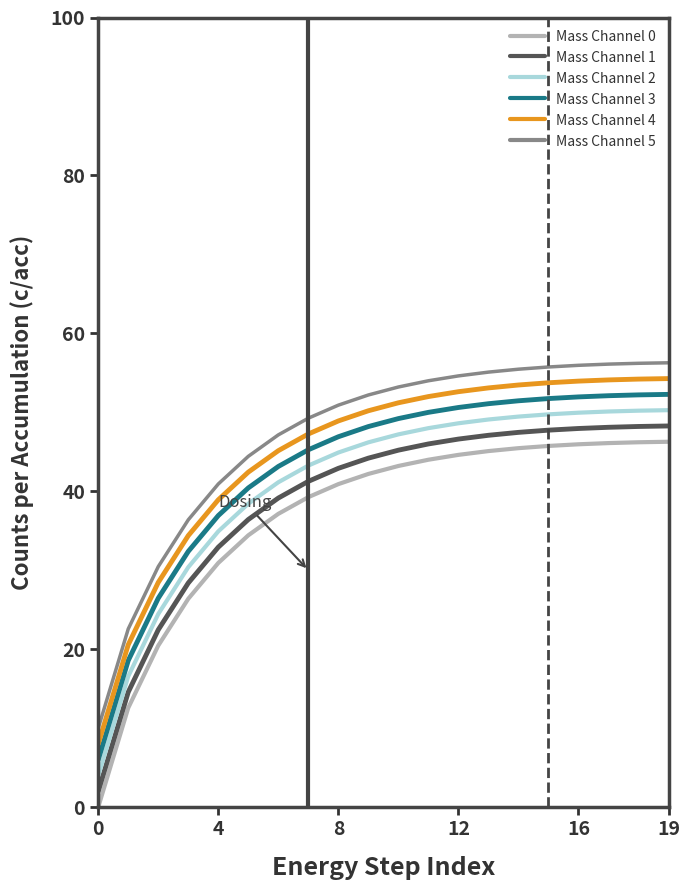

What is the difference between the maximum and minimum values in the Mass Channel 2 series?

46.3